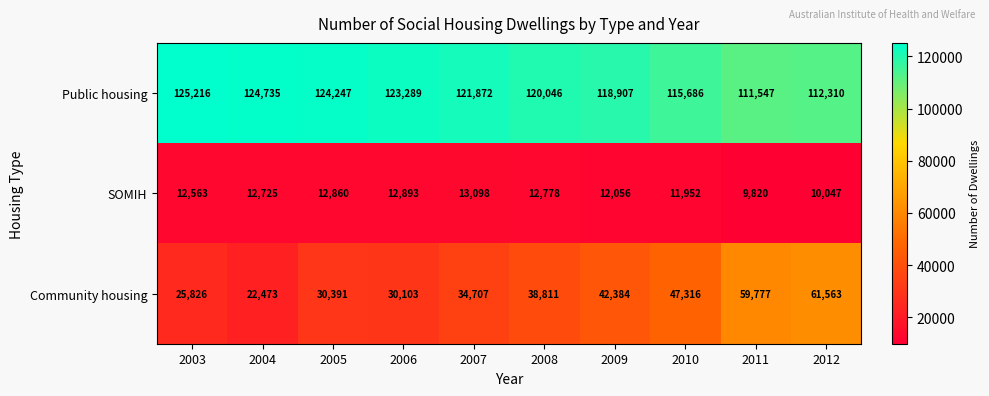

What is the average value of the Community housing series?

39335